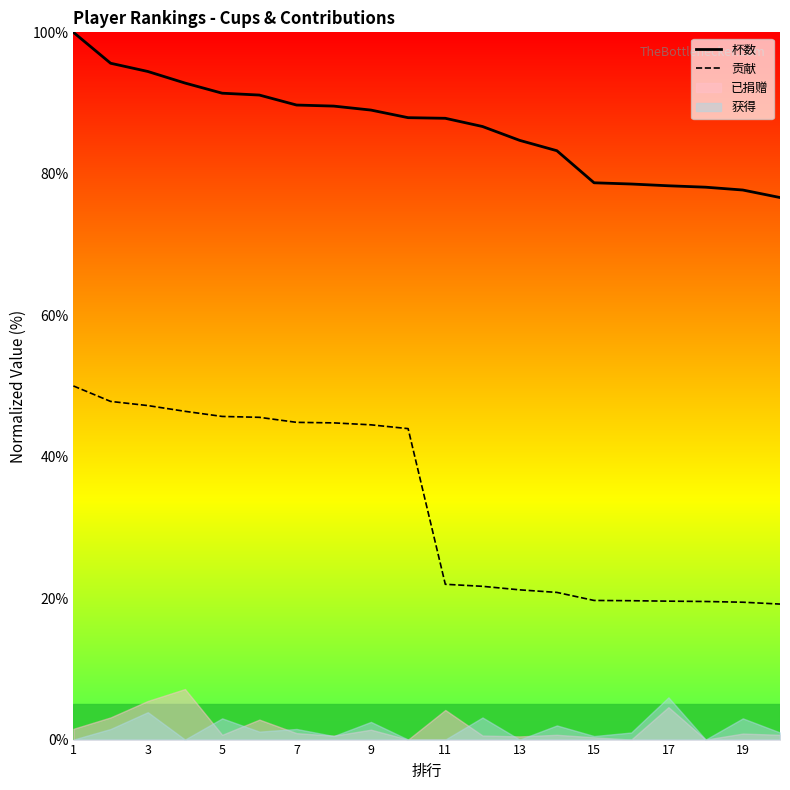

The 贡献 series shows 47.2 at 3. True or false?

True